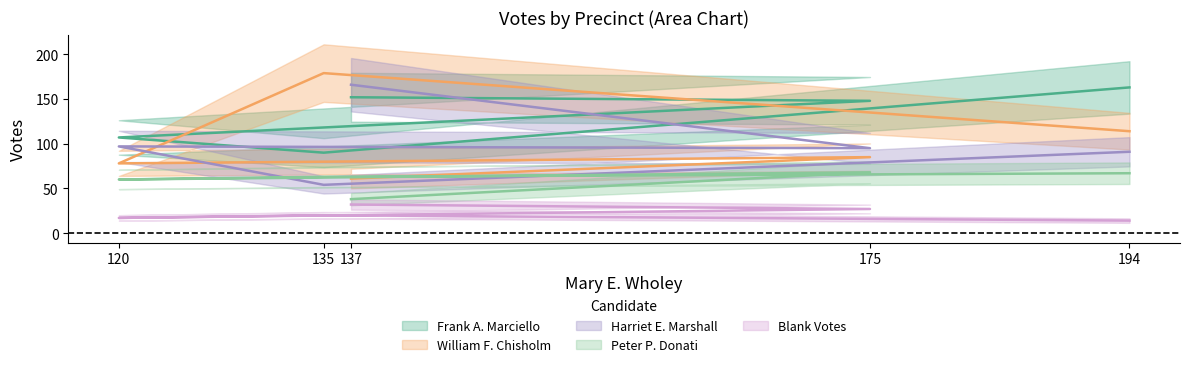

Which label corresponds to the largest value in the chart?

135